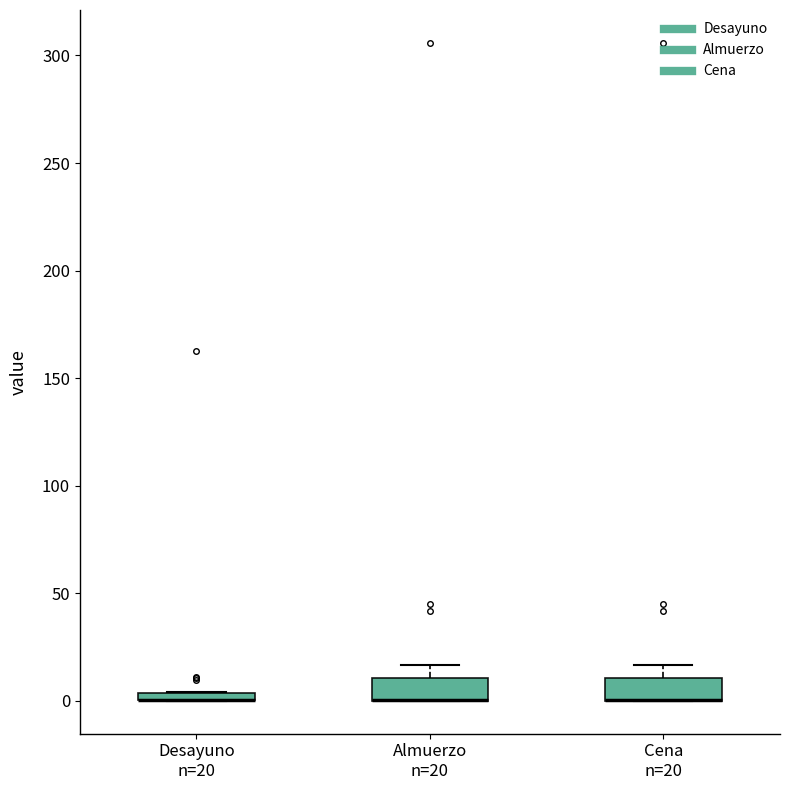

Where does the upper whisker of the box for Cena n=20 end on the y-axis? The values are not printed on the chart, so give them approximately, as read against the axis.

15